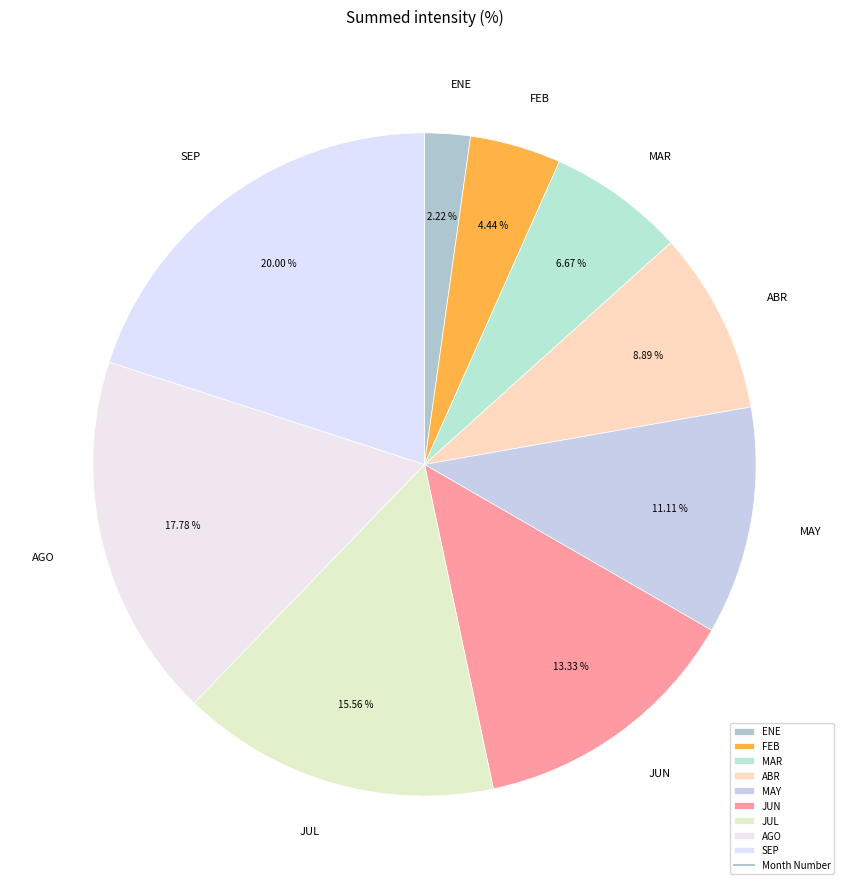

Count the number of slices in the pie.

9